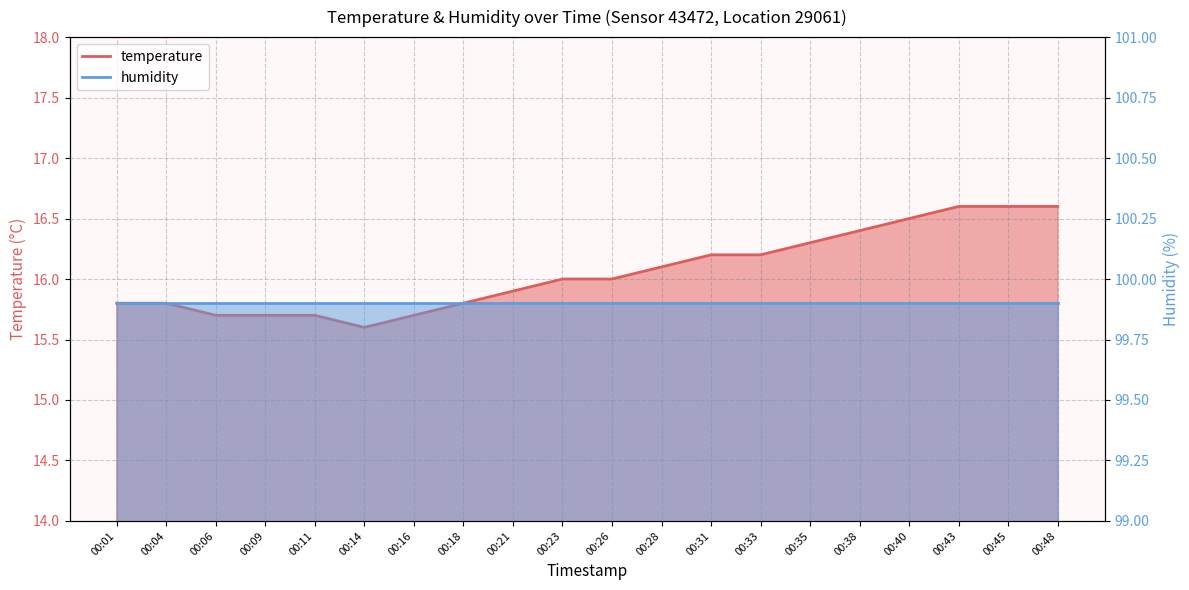

True or false: the data shows 10.3 at 00:35.

False